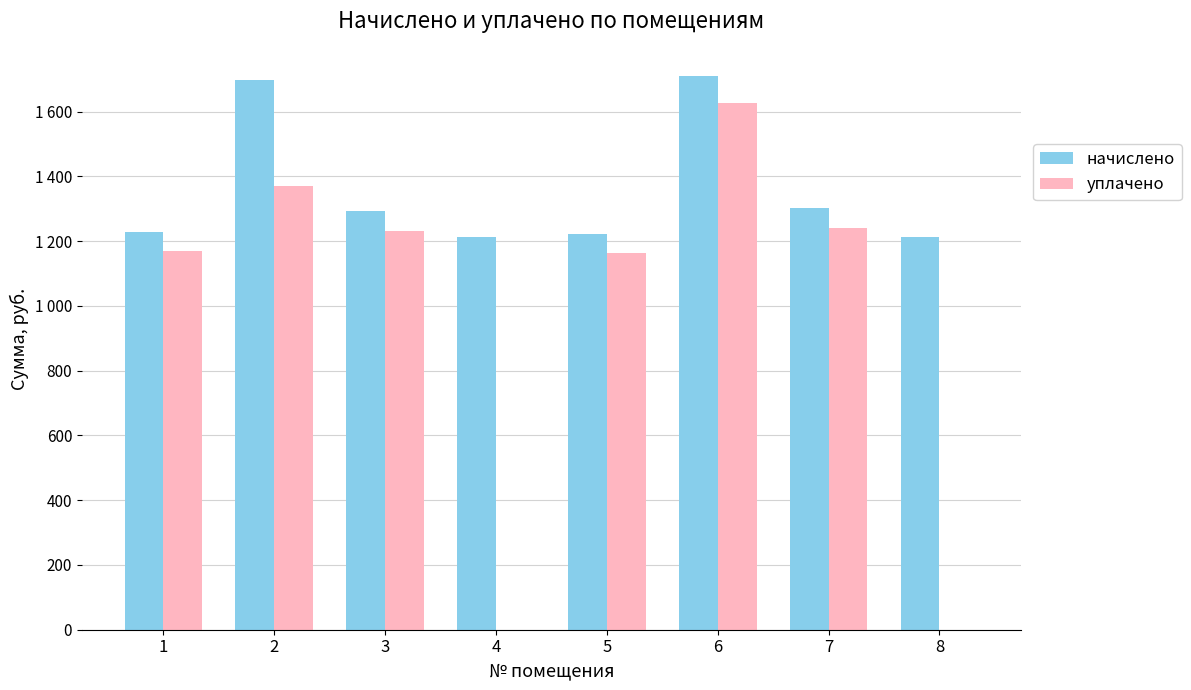

What are all the series names shown in the legend?

начислено, уплачено